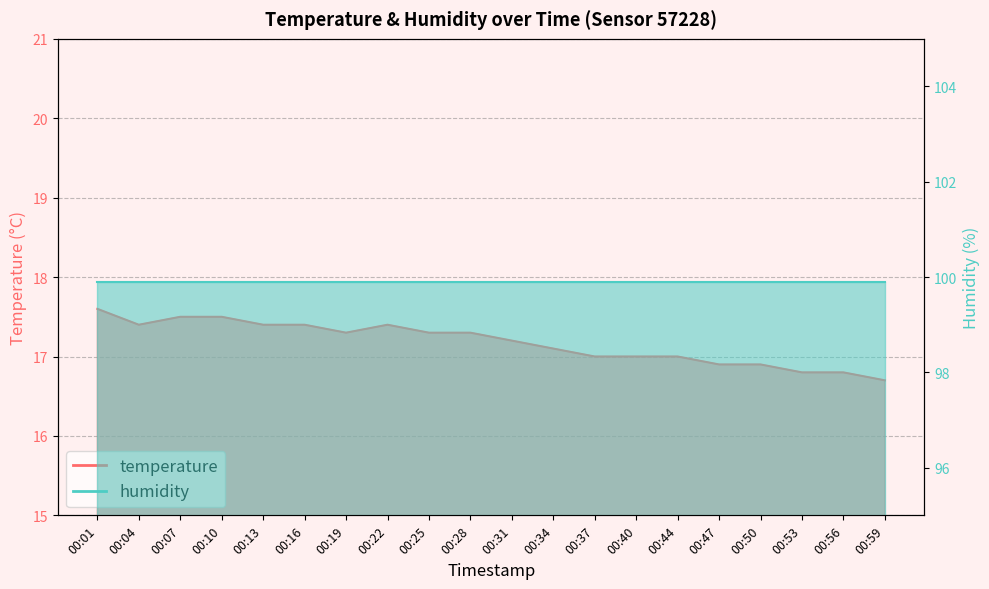

Count the values in the range 17 to 18.

15